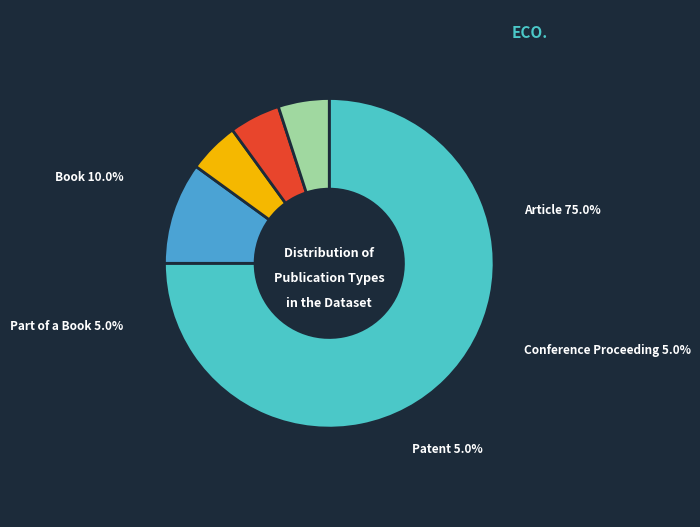

Approximately how many times larger is the value at Book compared to Article?

0.1